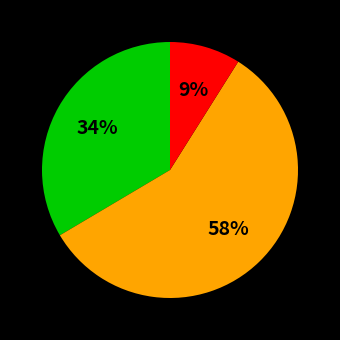

To the nearest percent, what is the difference between the largest and smallest slice percentages?

49%